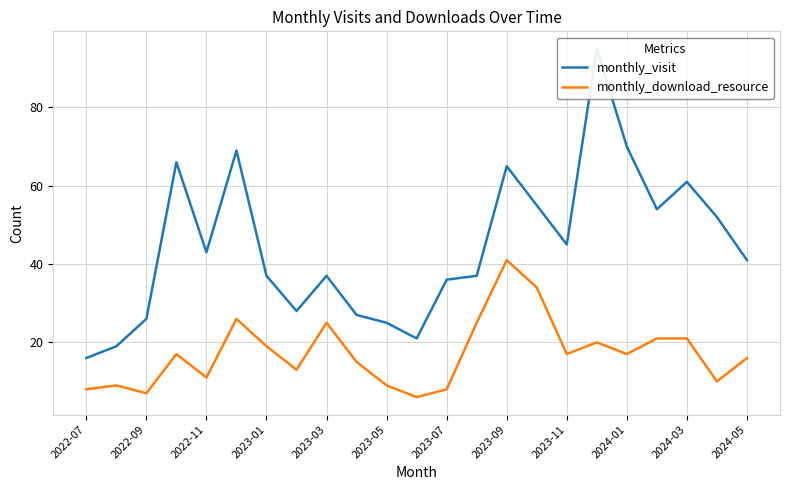

True or false: monthly_download_resource and monthly_visit cross at least once.

False